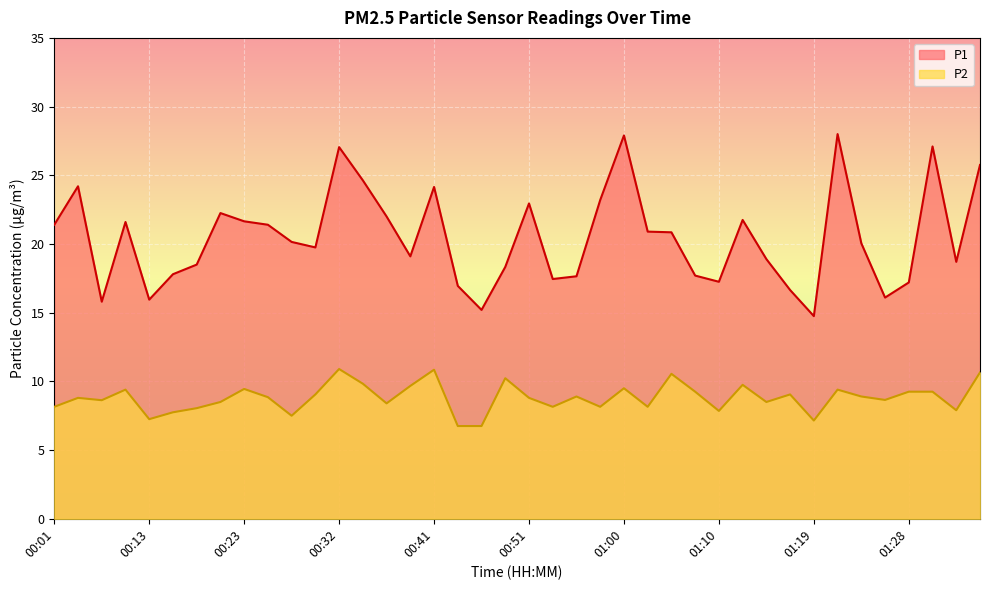

True or false: P2 and P1 cross at least once.

False